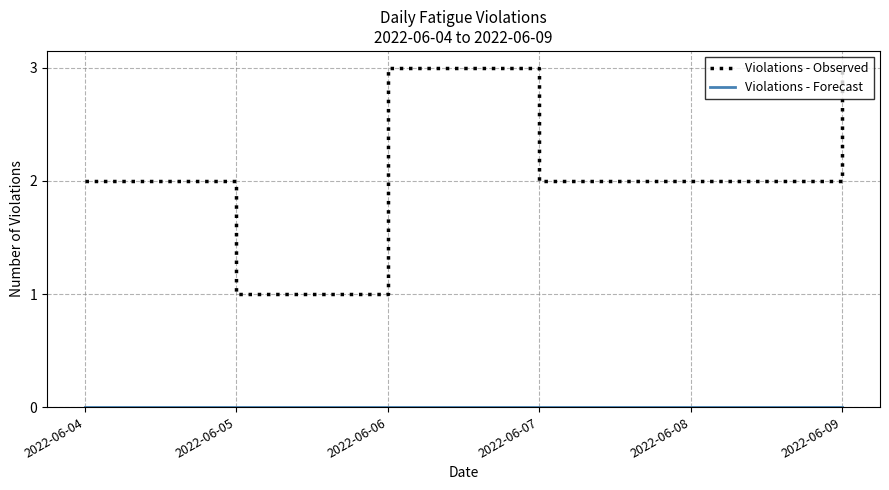

What is the greatest value displayed?

3